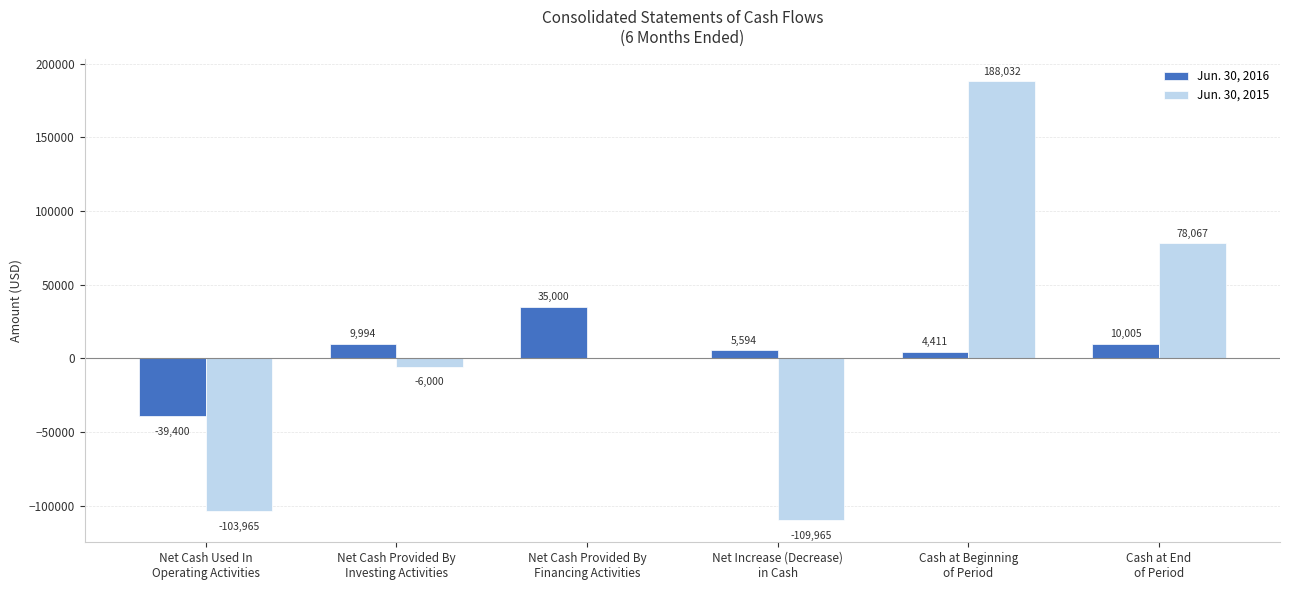

What is the highest value of the Jun. 30, 2015 series?

188032